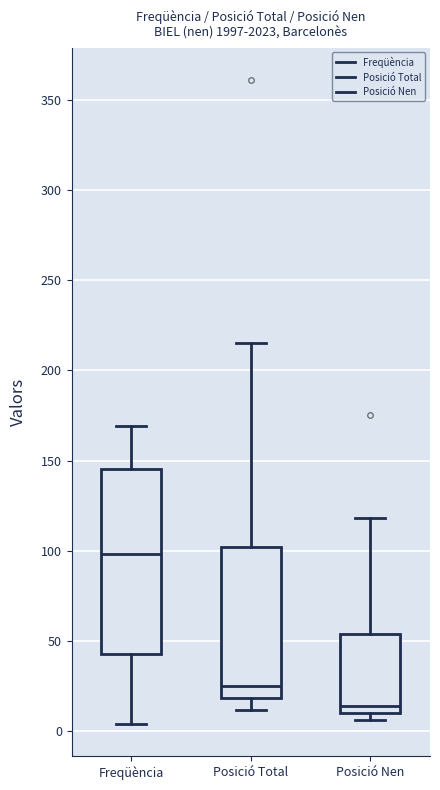

Reading left to right, transcribe this box plot: for each box, give where its median line is, the range the box spans, and where its two whiskers end, as read against the y-axis. The values are not printed on the chart, so give them approximately, as read against the axis.

Freqüència: median 100, box 45 to 145, whiskers 5 to 170
Posició Total: median 25, box 20 to 100, whiskers 10 to 215
Posició Nen: median 15, box 10 to 55, whiskers 5 to 120